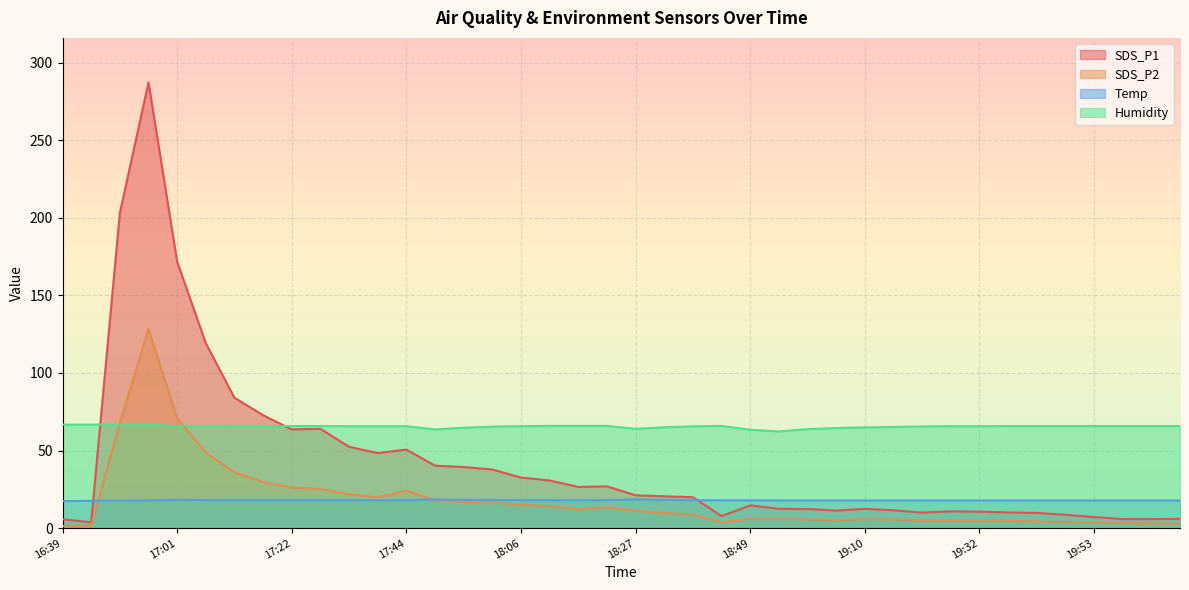

Between 17:22 and 19:42, which series saw the biggest shift?

SDS_P1